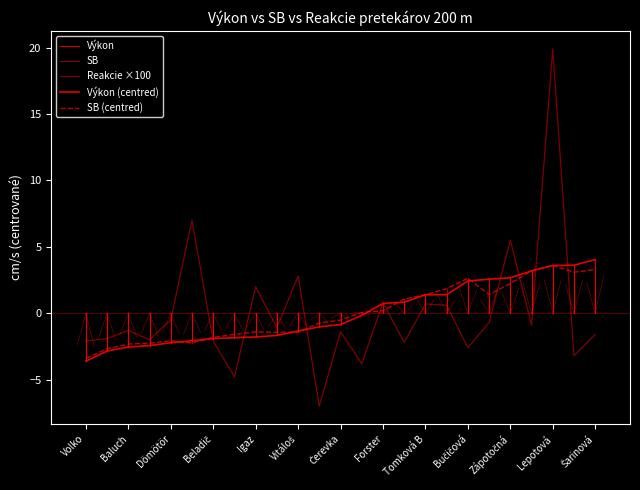

How many negative values does the Výkon series have?

14